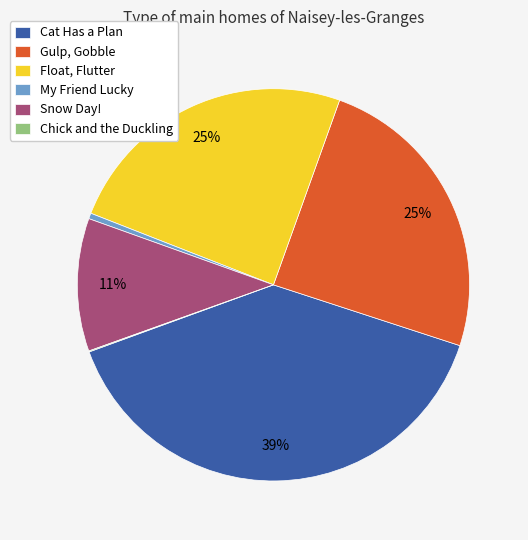

The Float, Flutter slice represents 25% of the pie. True or false?

True